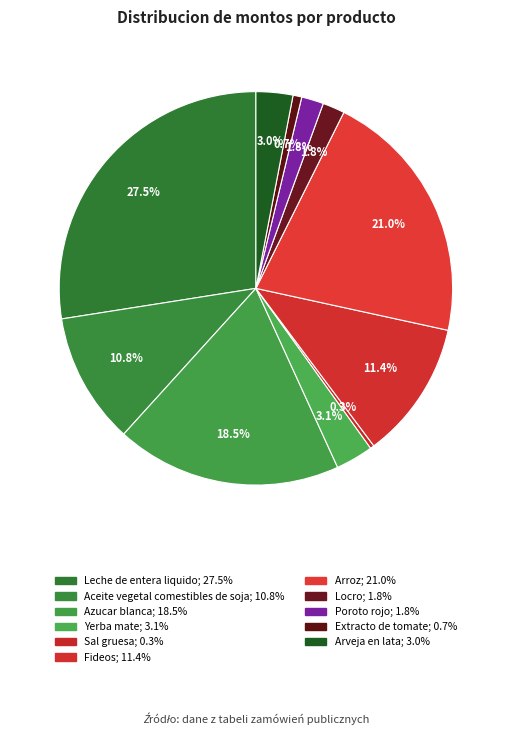

Between Extracto de tomate and Poroto rojo, which is larger?

Poroto rojo